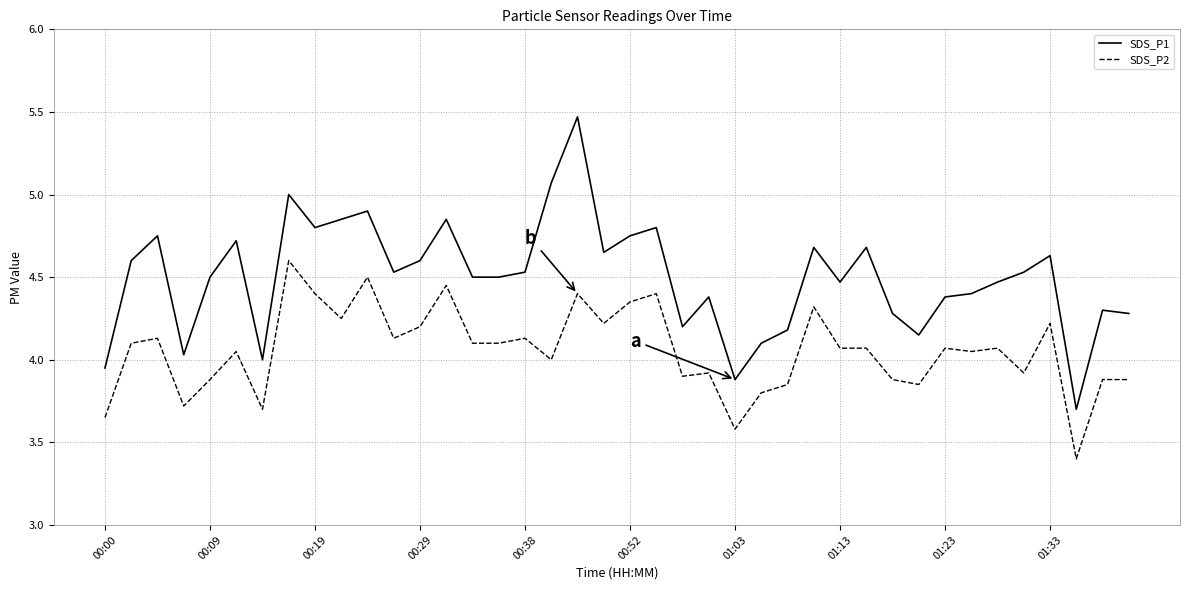

List the series in order of their peak value, highest first.

SDS_P1, SDS_P2